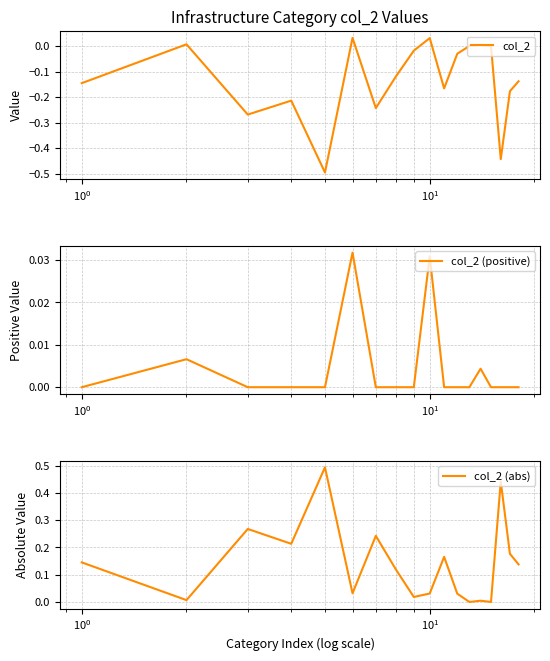

True or false: col_2 (positive) and col_2 cross at least once.

False